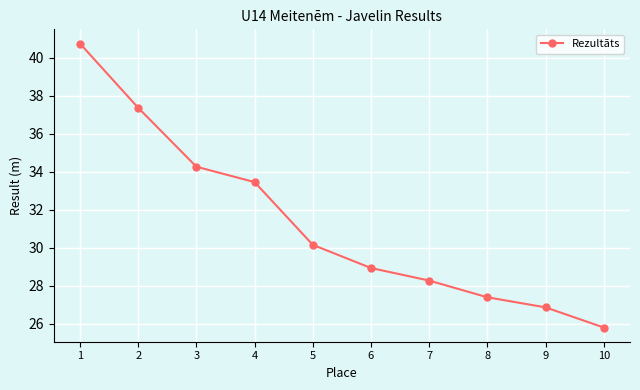

List the labels in order of value, smallest first.

10, 9, 8, 7, 6, 5, 4, 3, 2, 1